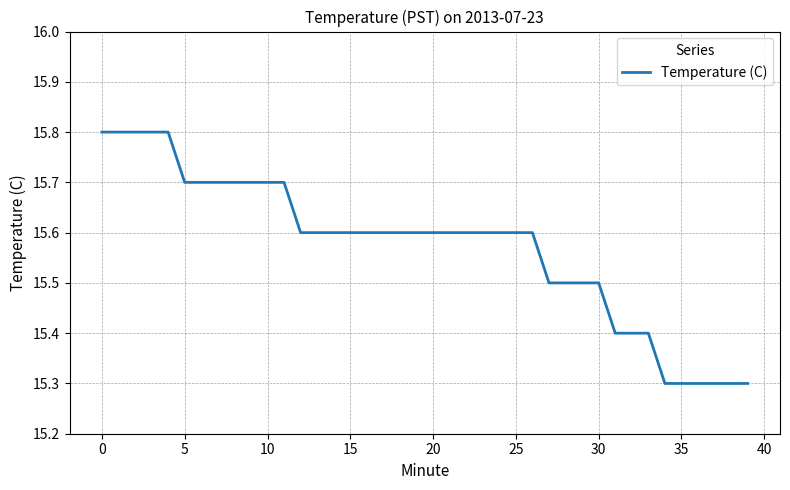

What is the difference between the second highest and second lowest values?

0.5